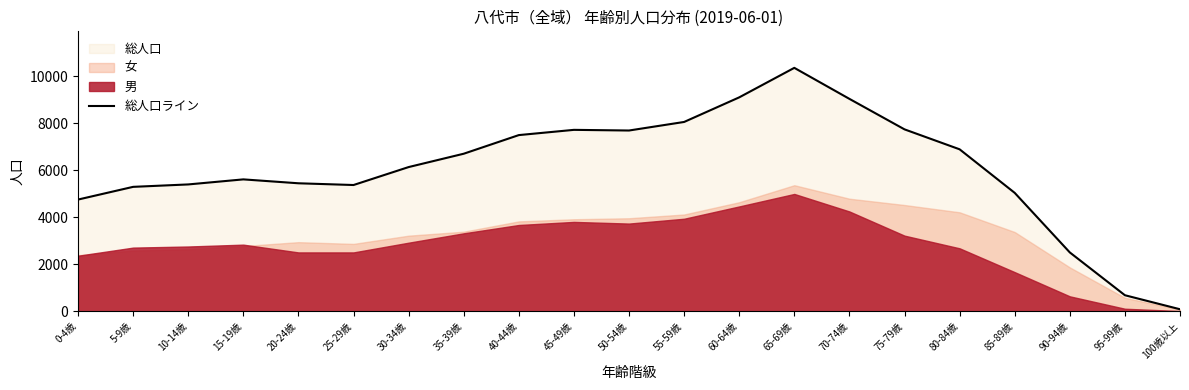

At which label does 総人口ライン reach its minimum?

100歳以上